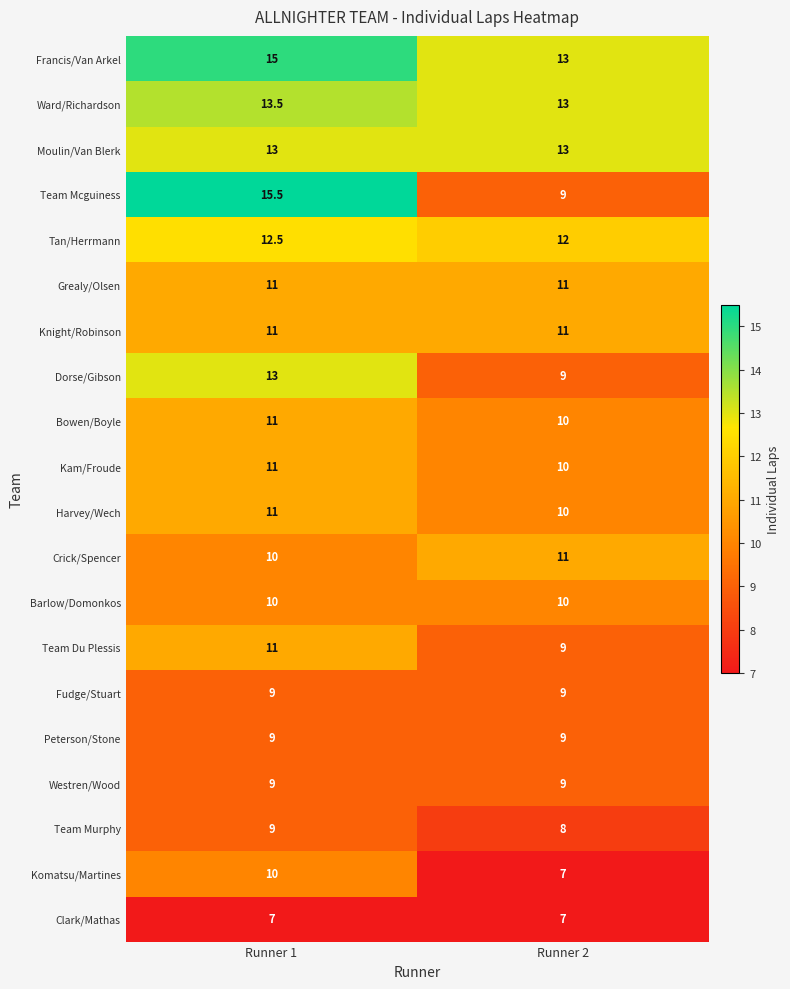

Which series has the widest spread of values?

Team Mcguiness